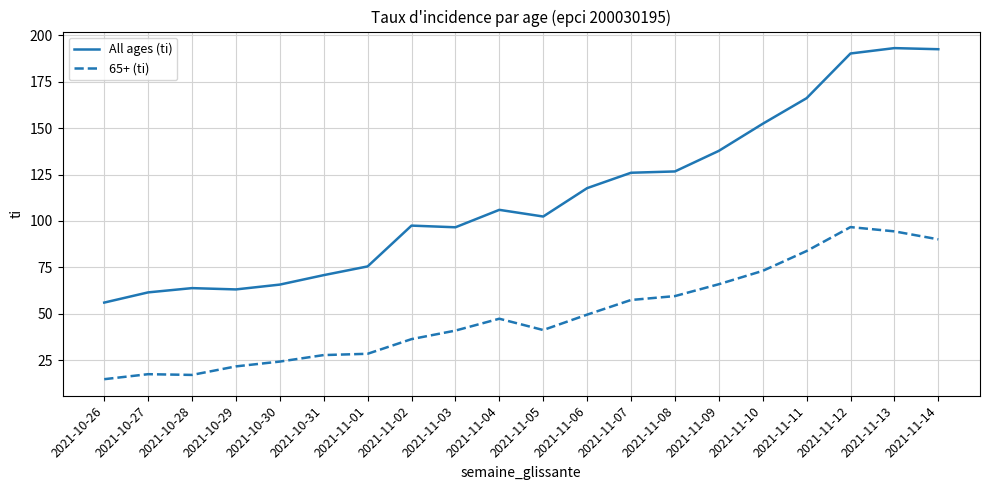

What position from the right is 2021-10-29?

17